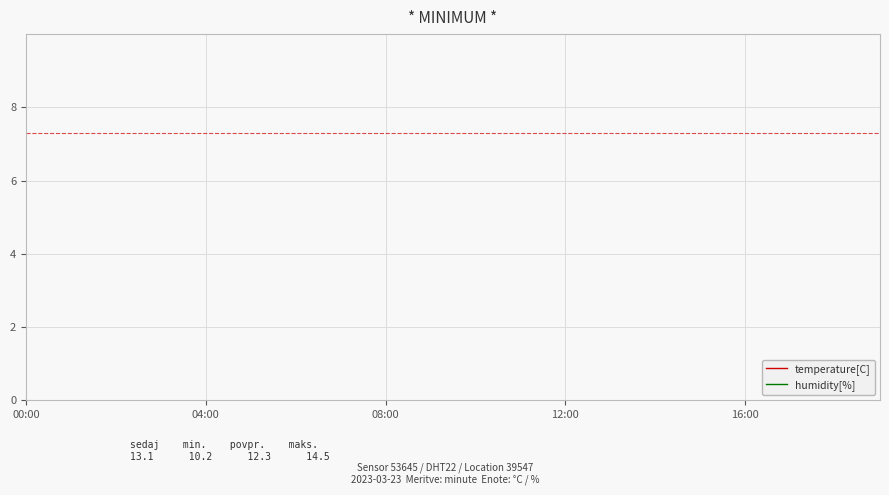

How many lines are shown in the chart?

2